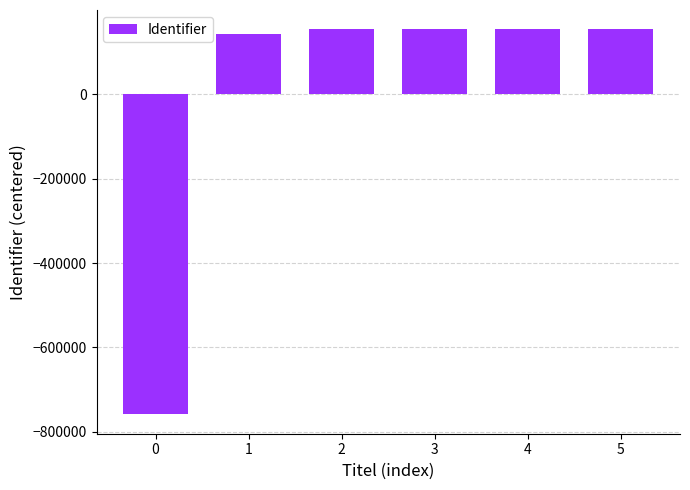

What is the change in value from 0 to 4?

+913274.0